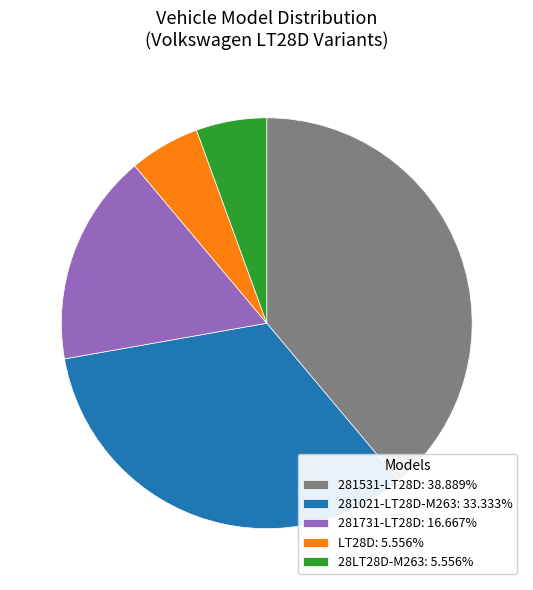

Is there a majority slice in this chart?

No